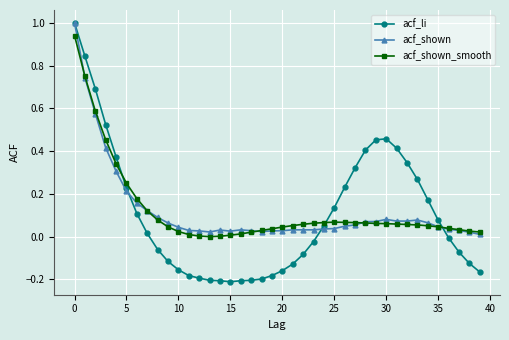

True or false: acf_li has more than 0 interior local peaks.

True